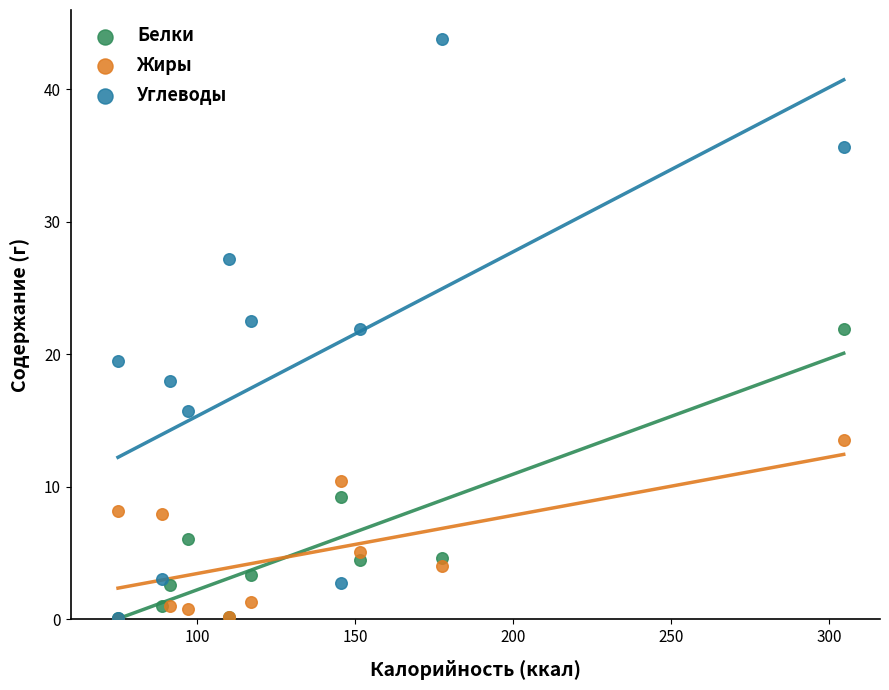

Which series contains the highest Y value?

Углеводы